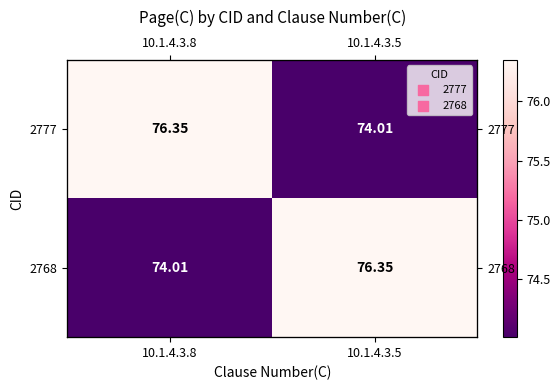

Which series has the widest spread of values?

2777